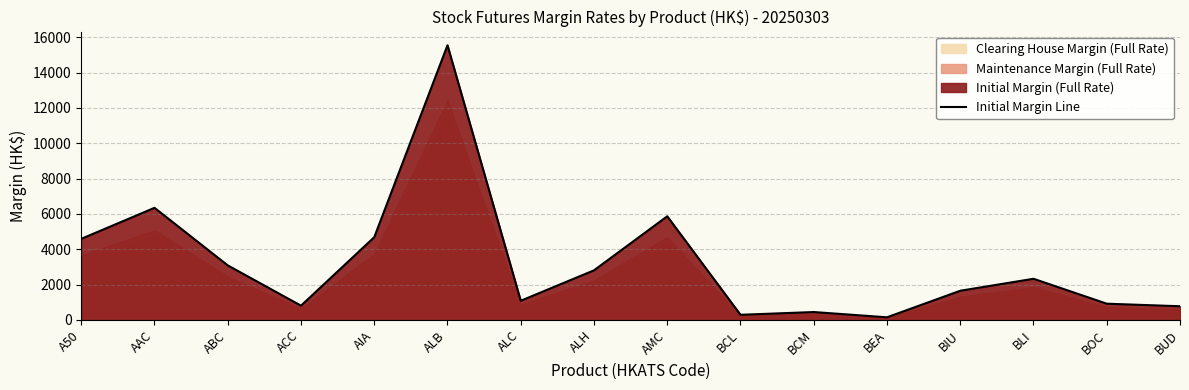

What is the change in value from A50 to AAC?

+1756